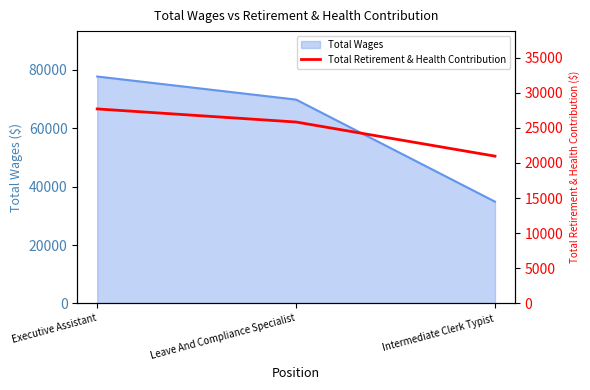

How many data points does each series have?

3